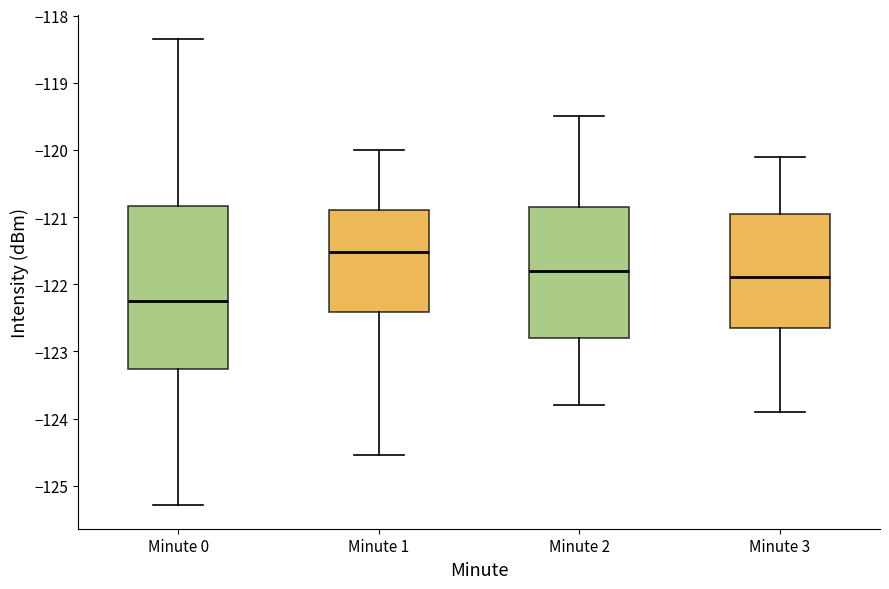

Reading left to right, read every box against the y-axis: the position of its median line, the range the box covers, and the ends of its whiskers. The values are not printed on the chart, so give them approximately, as read against the axis.

Minute 0: median -122.2, box -123.3 to -120.8, whiskers -125.3 to -118.3
Minute 1: median -121.5, box -122.4 to -120.9, whiskers -124.5 to -120.0
Minute 2: median -121.8, box -122.8 to -120.8, whiskers -123.8 to -119.5
Minute 3: median -121.9, box -122.6 to -120.9, whiskers -123.9 to -120.1